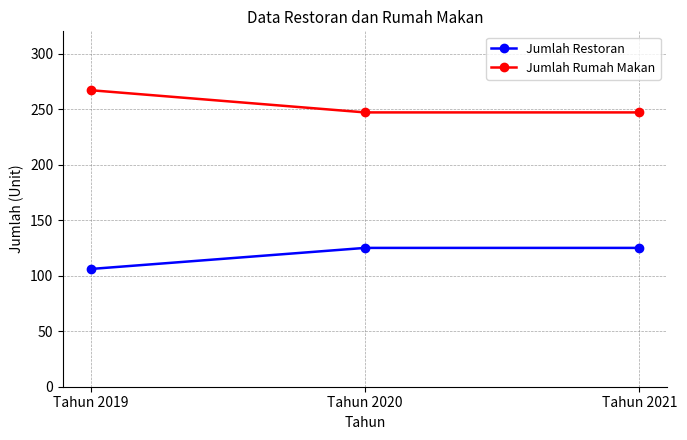

The value of Jumlah Rumah Makan at Tahun 2021 is 330. True or false?

False